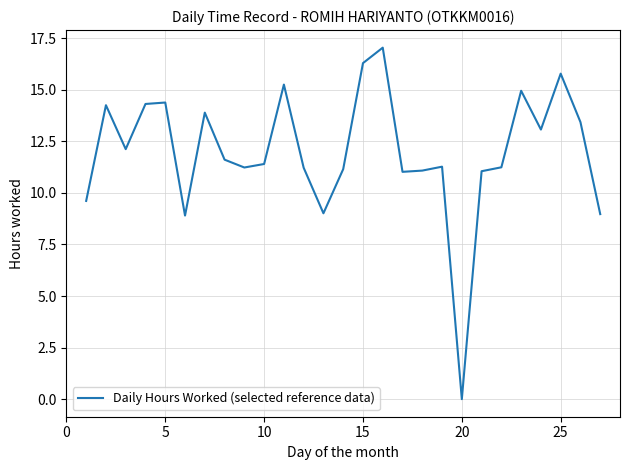

What is the difference between the maximum and minimum values?

17.0